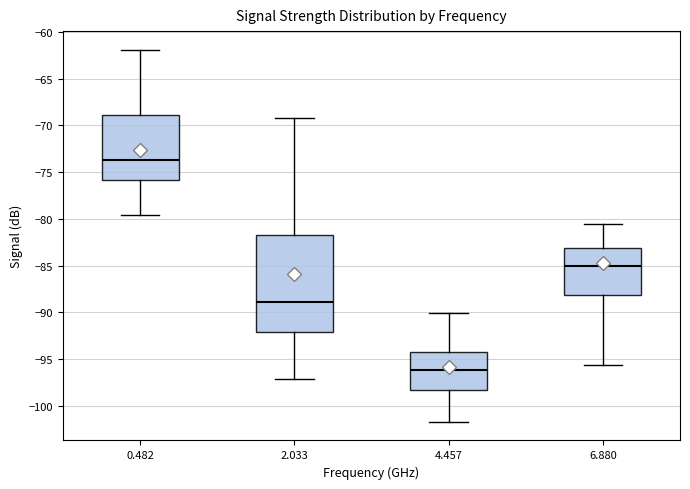

Reading left to right, read every box against the y-axis: the position of its median line, the range the box covers, and the ends of its whiskers. The values are not printed on the chart, so give them approximately, as read against the axis.

0.482: median -73.5, box -76.0 to -69.0, whiskers -79.5 to -62.0
2.033: median -89.0, box -92.0 to -81.5, whiskers -97.0 to -69.0
4.457: median -96.0, box -98.5 to -94.0, whiskers -101.5 to -90.0
6.880: median -85.0, box -88.0 to -83.0, whiskers -95.5 to -80.5